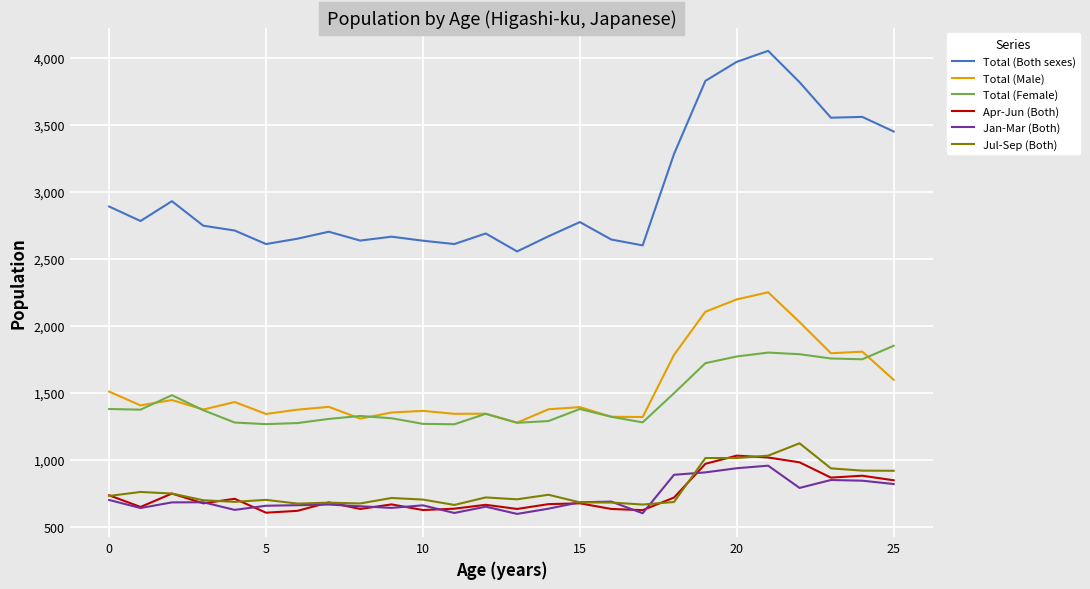

Which series has the largest total across all categories?

Total (Both sexes)